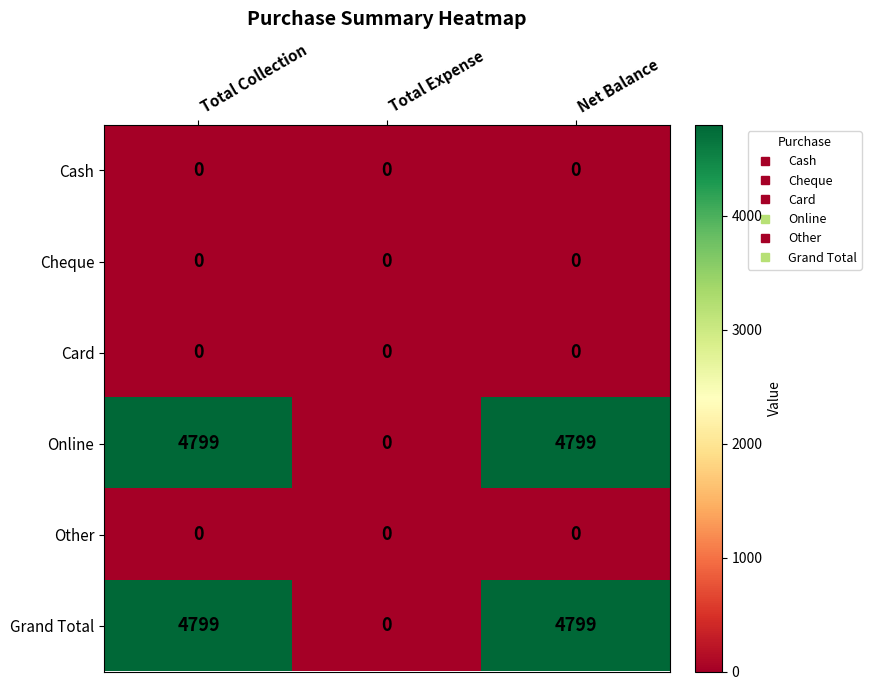

The Online series shows 0 at Total Expense. True or false?

True